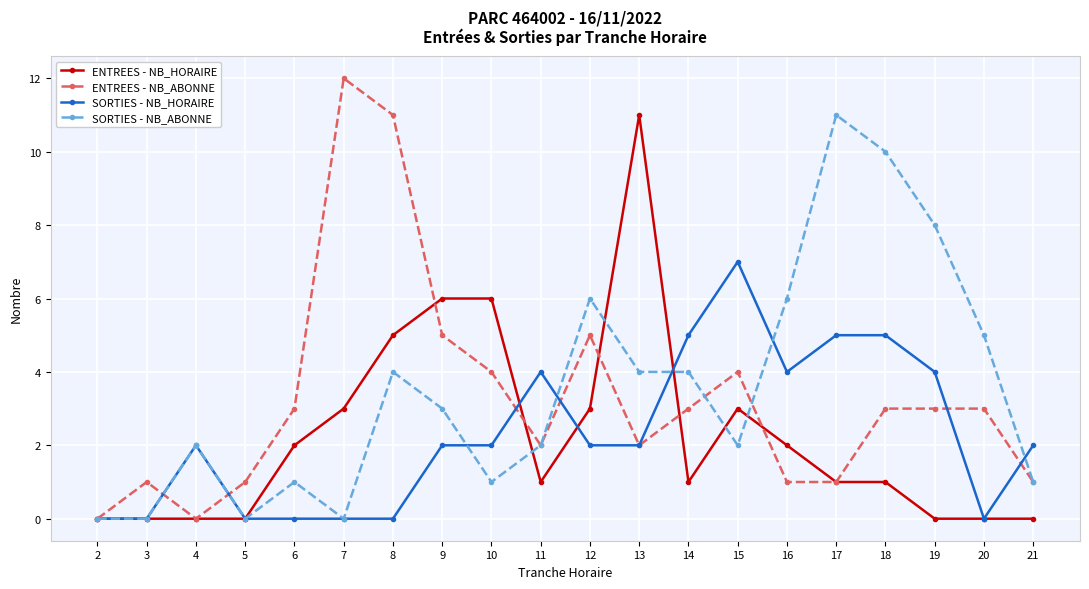

Which series has the largest range (max minus min)?

ENTREES - NB_ABONNE